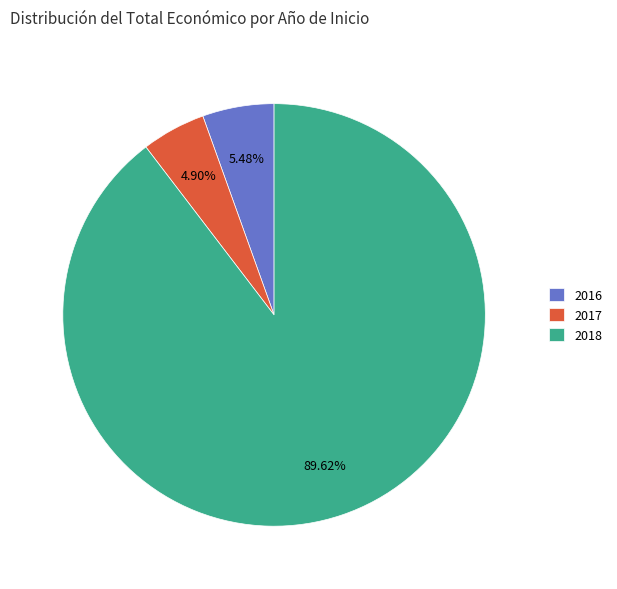

Which category accounts for the majority?

2018